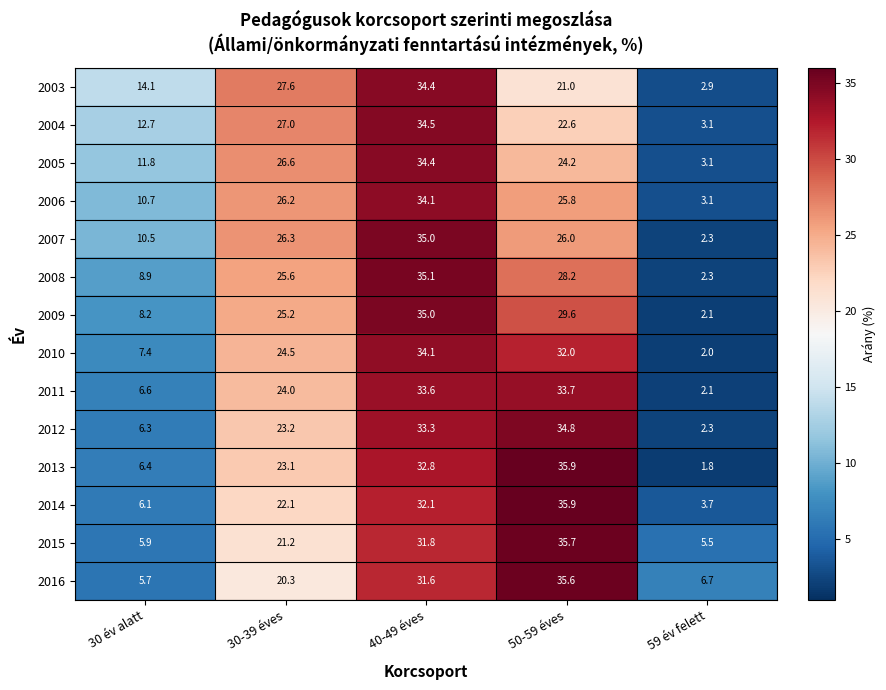

True or false: 2016 has a value of 12.1 at 50-59 éves.

False